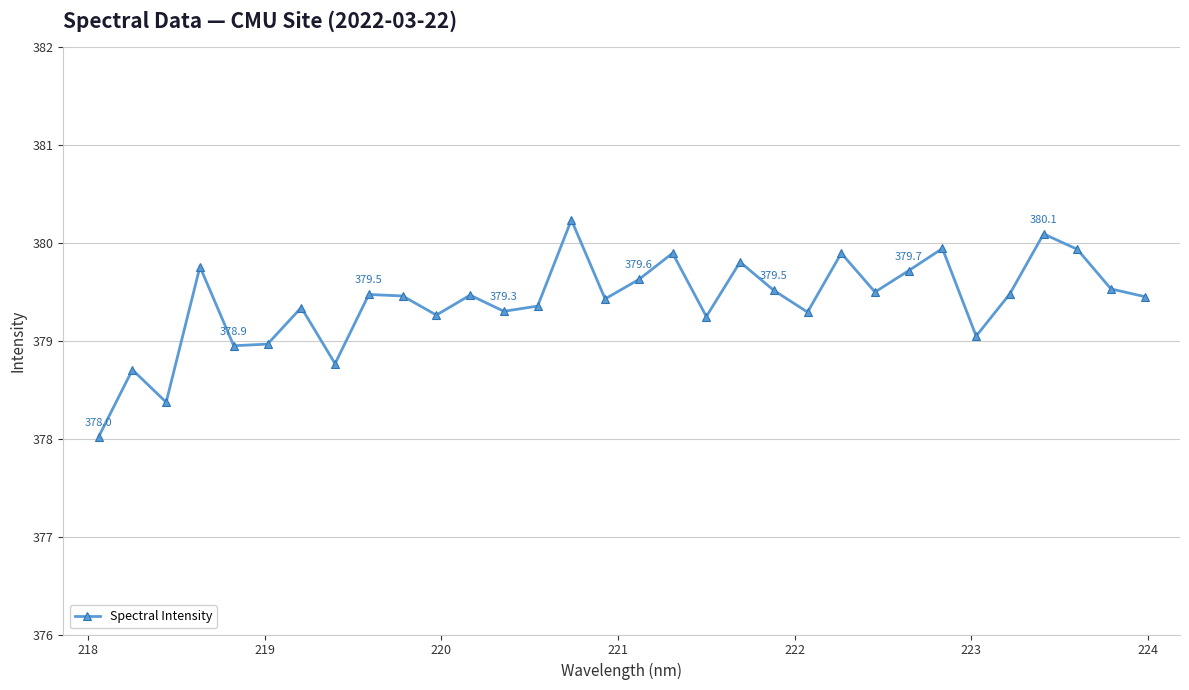

True or false: the data has more than 0 interior local peaks.

True